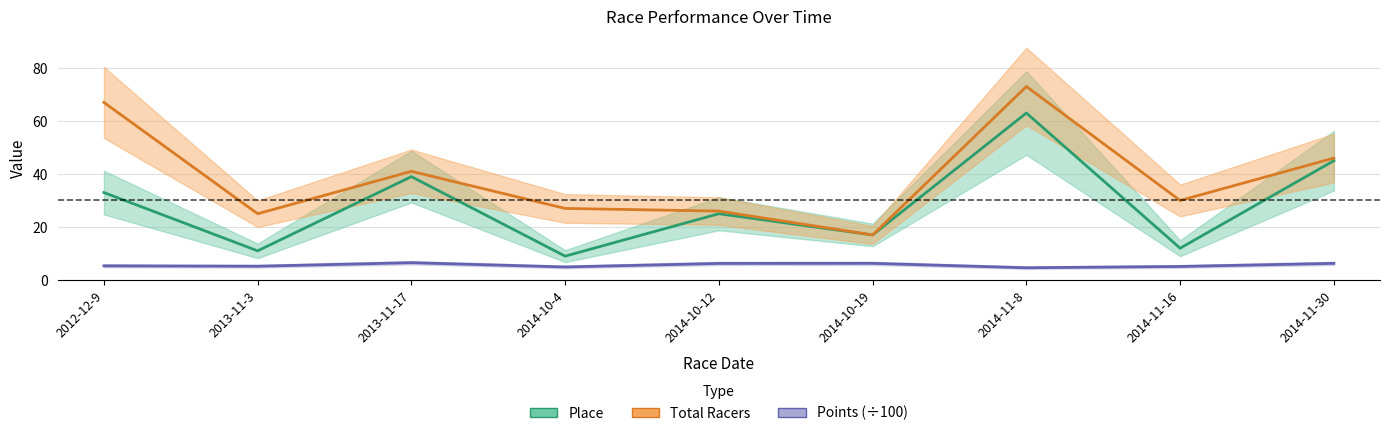

What is the highest value of the Place series?

63.0